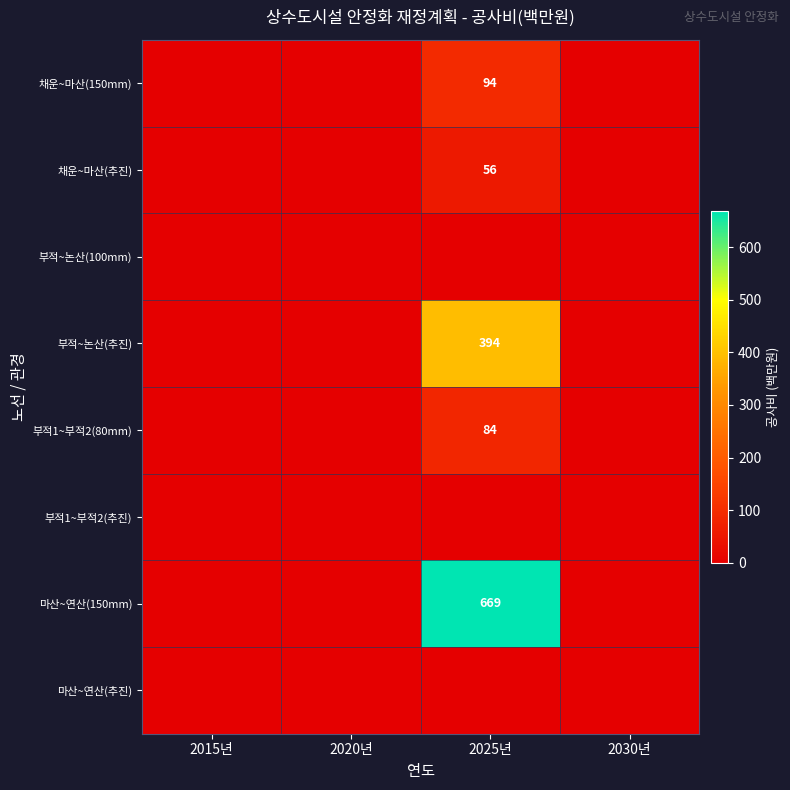

The value of 부적1~부적2(80mm) at 2025년 is 84. True or false?

True